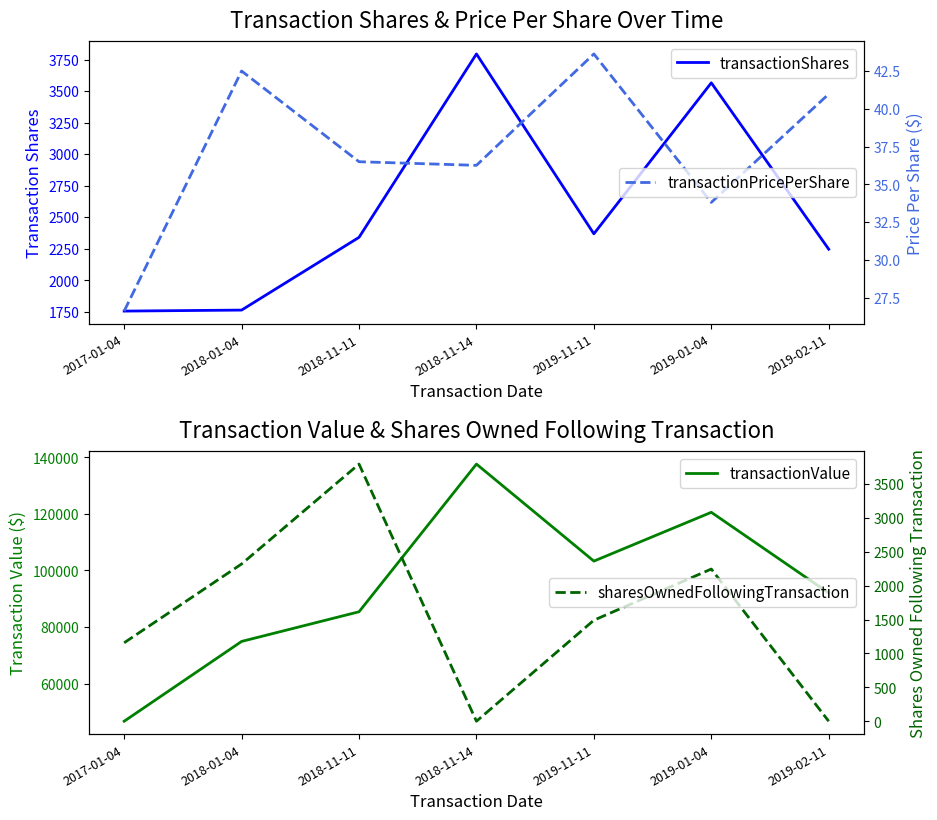

Reading right to left, transcribe all the data shown in this chart.

transactionShares: 2019-02-11=2246.0	2019-01-04=3566.0	2019-11-11=2368.0	2018-11-14=3795.0	2018-11-11=2340.0	2018-01-04=1763.0	2017-01-04=1755.0
transactionValue: 2019-02-11=92036.0	2019-01-04=120566.0	2019-11-11=103316.0	2018-11-14=137612.0	2018-11-11=85410.0	2018-01-04=74928.0	2017-01-04=46718.0
transactionPricePerShare: 2019-02-11=41.0	2019-01-04=33.8	2019-11-11=43.6	2018-11-14=36.3	2018-11-11=36.5	2018-01-04=42.5	2017-01-04=26.6
sharesOwnedFollowingTransaction: 2019-02-11=0.0	2019-01-04=2246.0	2019-11-11=1491.0	2018-11-14=0.0	2018-11-11=3795.0	2018-01-04=2321.0	2017-01-04=1158.0